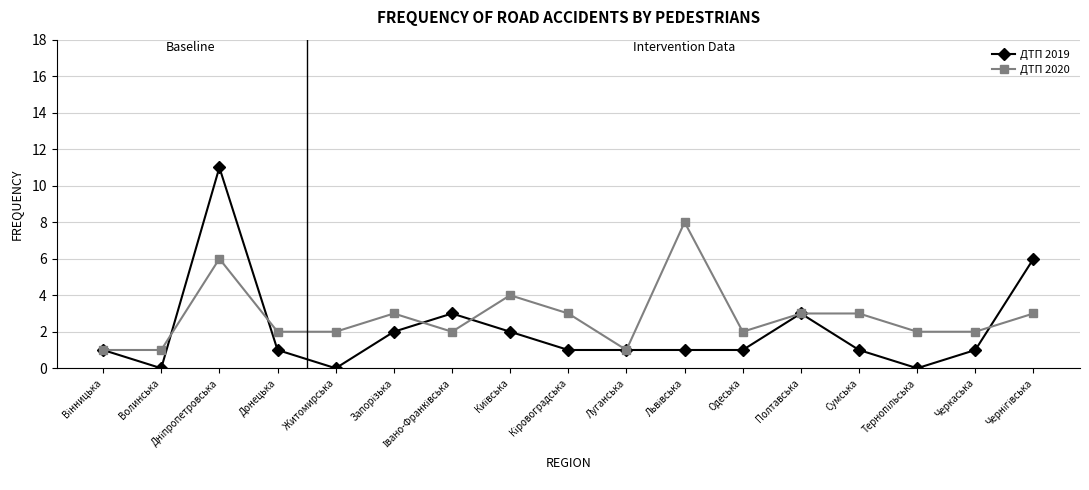

What is the label of the 16th point from the left?

Черкаська